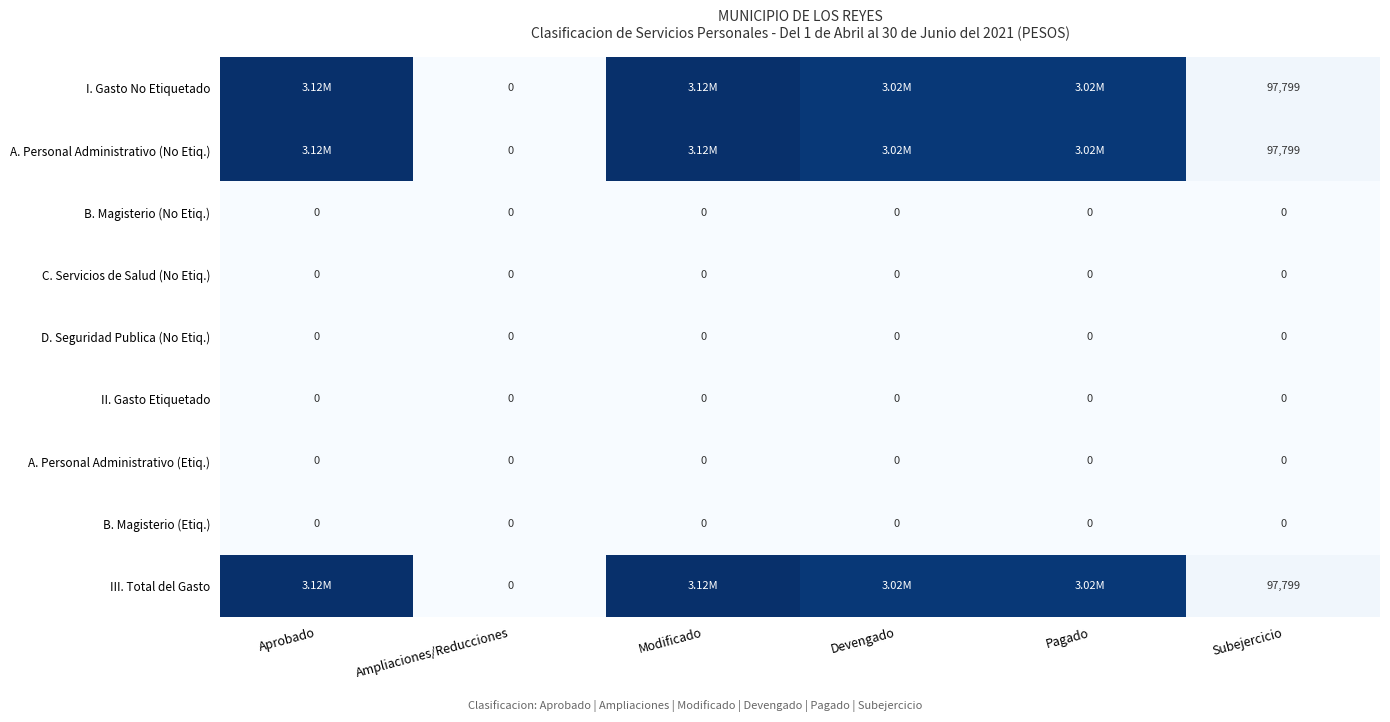

What is the greatest value displayed?

3117021.3